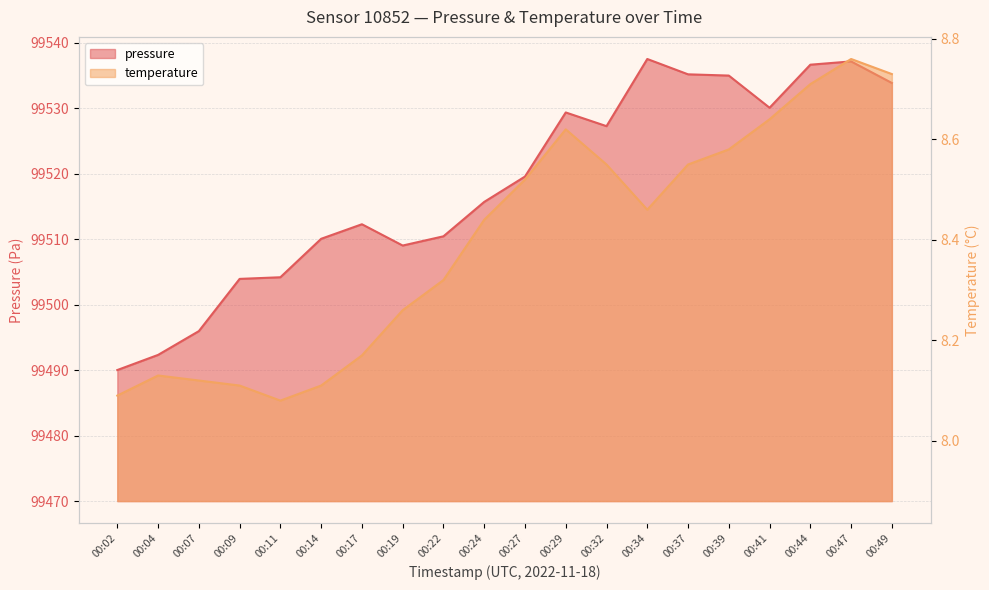

True or false: temperature and pressure intersect in this chart.

False